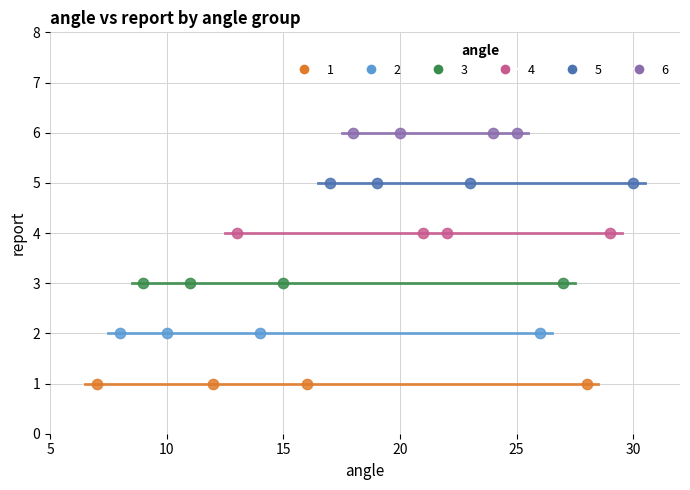

Which series reaches the maximum Y coordinate?

6